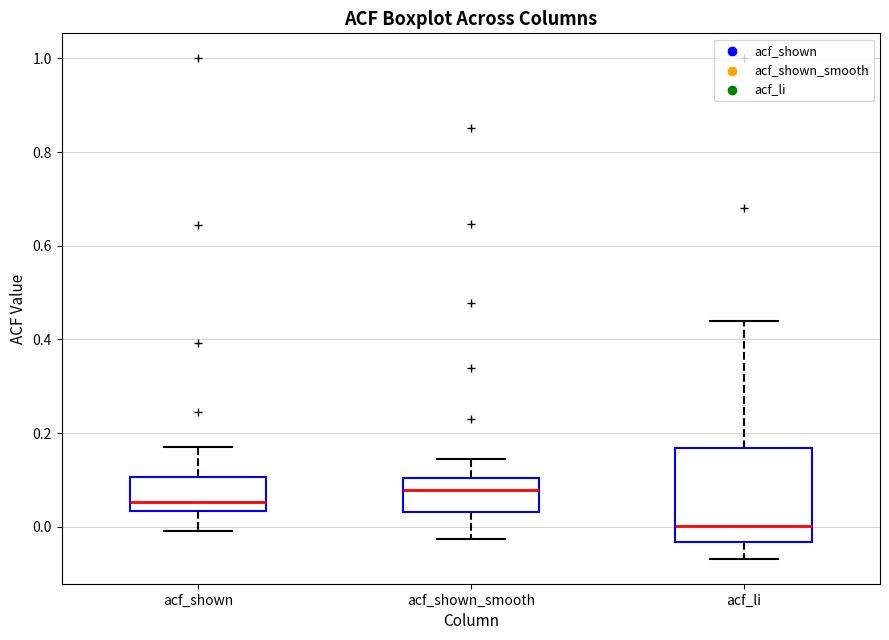

Which box is the tallest, from its lower edge to its upper edge?

acf_li